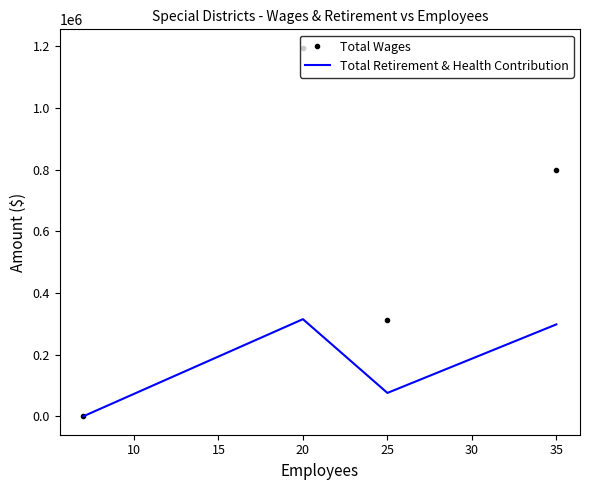

Which series has the largest total across all categories?

Total Wages